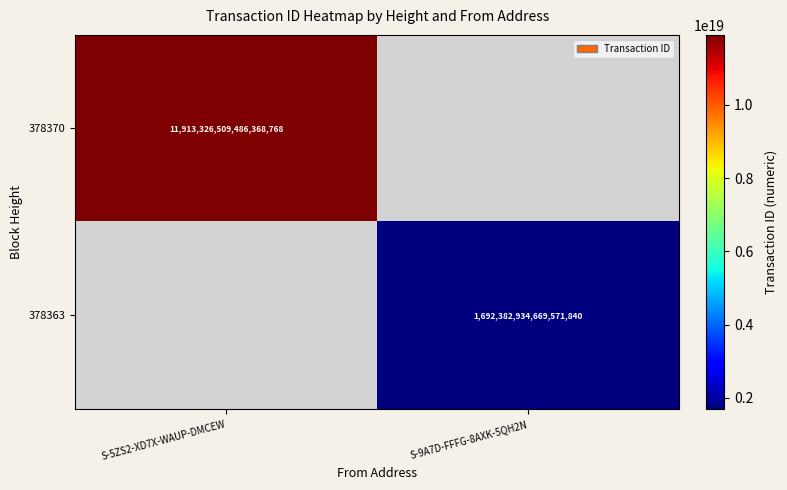

The value of 378363 at S-9A7D-FFFG-8AXK-5QH2N is 709107056946813568. True or false?

False